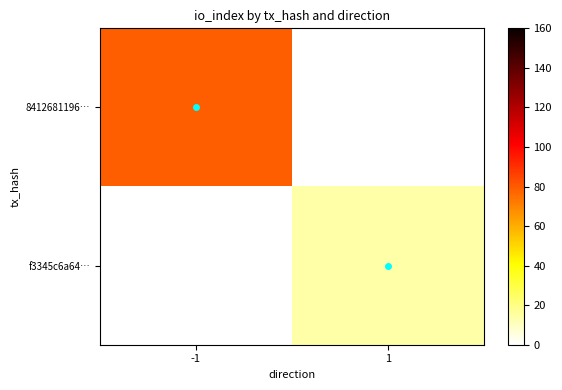

At which category is the sum across all series the highest?

-1